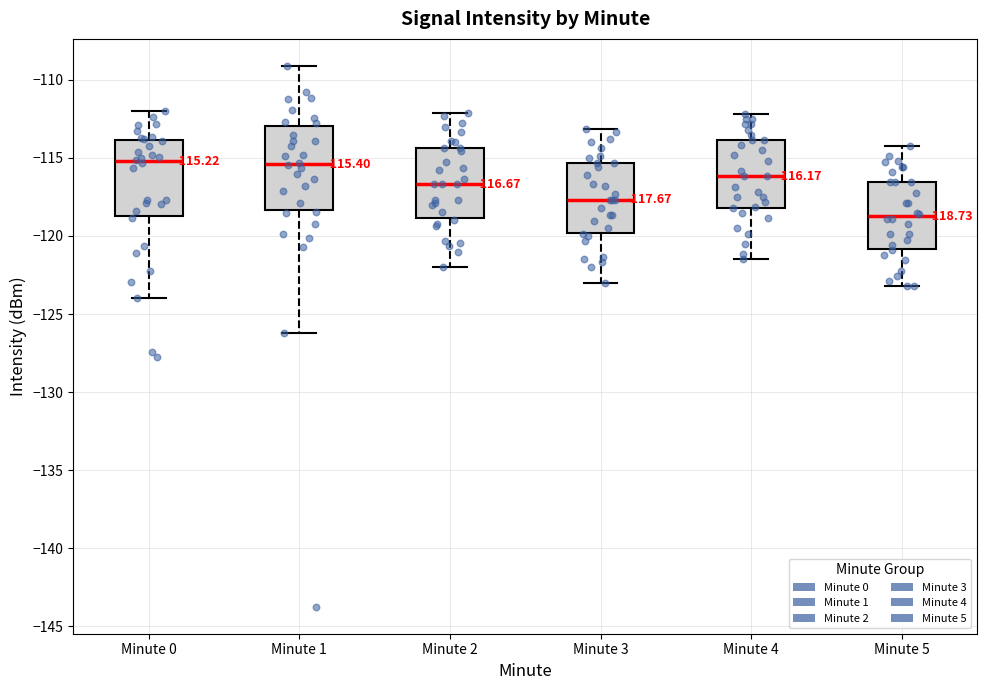

Which box's median line is the lowest?

Minute 5